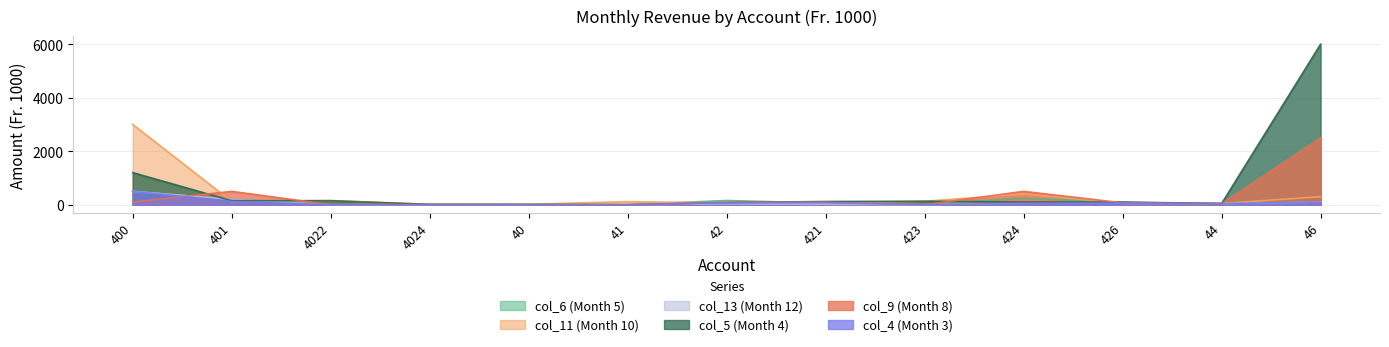

Does the chart have visible grid lines?

Yes